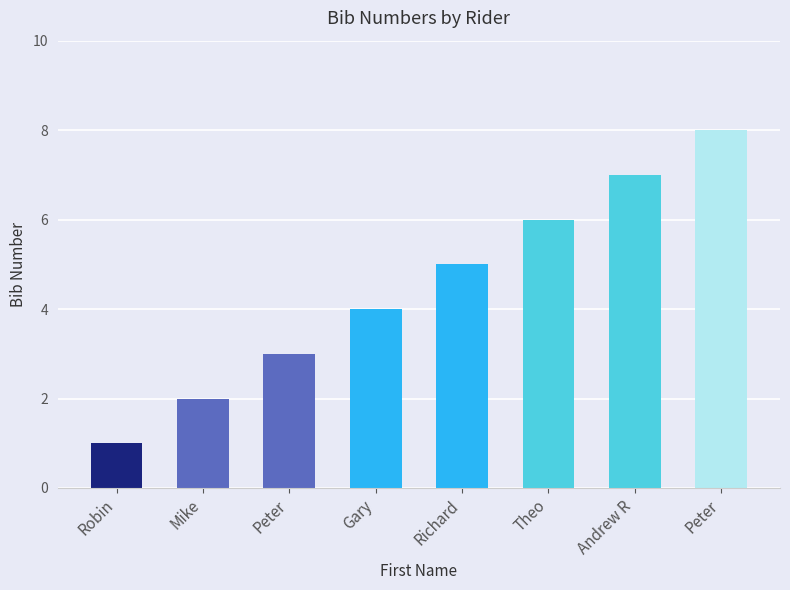

Reading left to right, what are all the values shown in this chart?

1	2	3	4	5	6	7	8